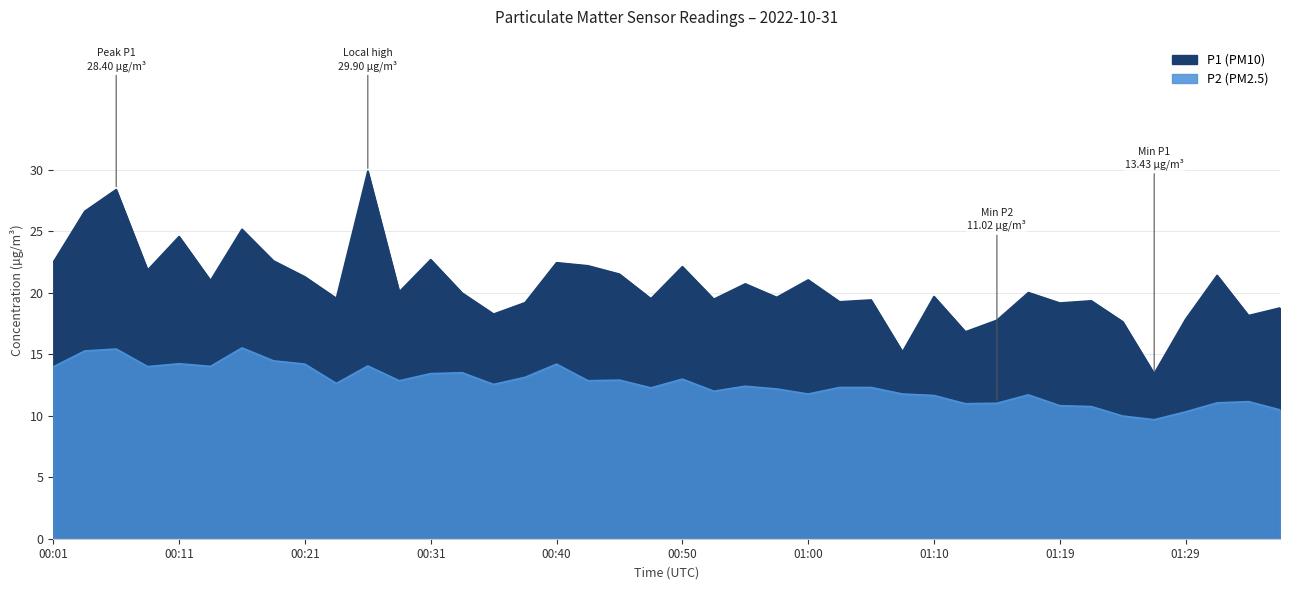

Which series has the largest total across all categories?

P1